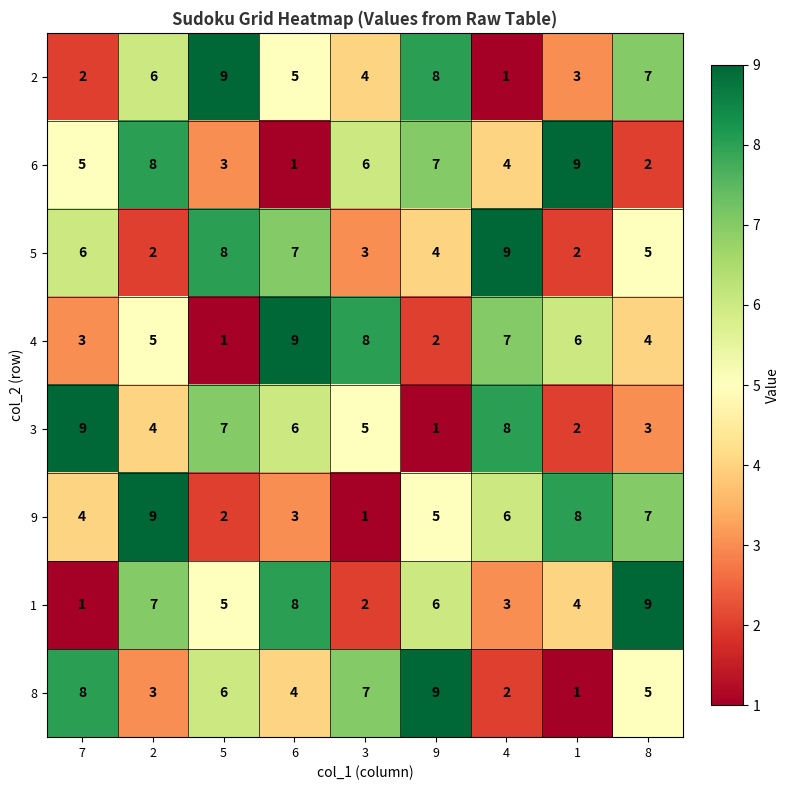

Which series has the largest total across all categories?

5